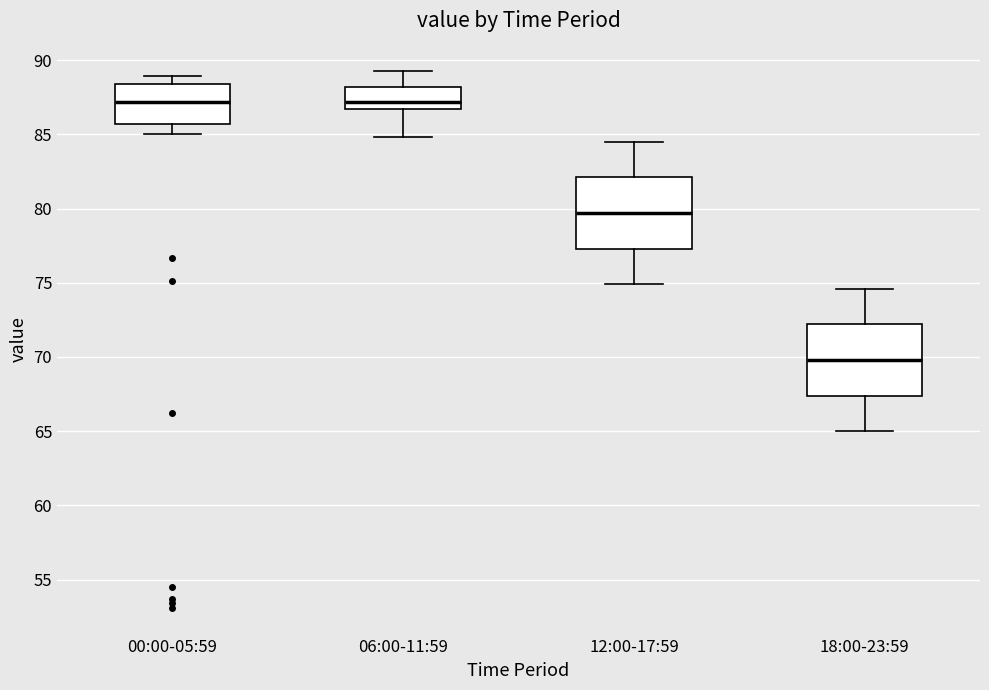

Where does the median line of the box for 06:00-11:59 sit on the y-axis? The values are not printed on the chart, so give them approximately, as read against the axis.

87.0